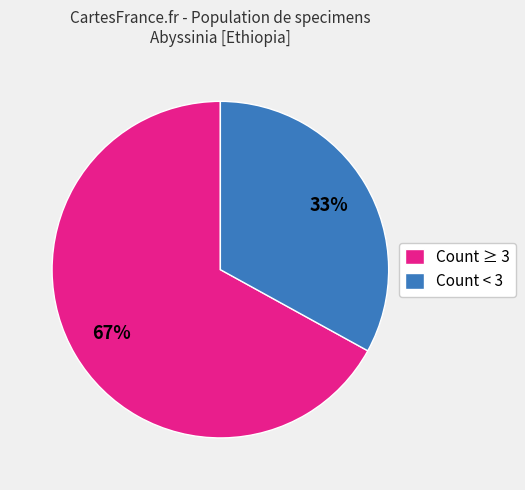

What is the ratio of the value at Count ≥ 3 to the value at Count < 3?

2.0